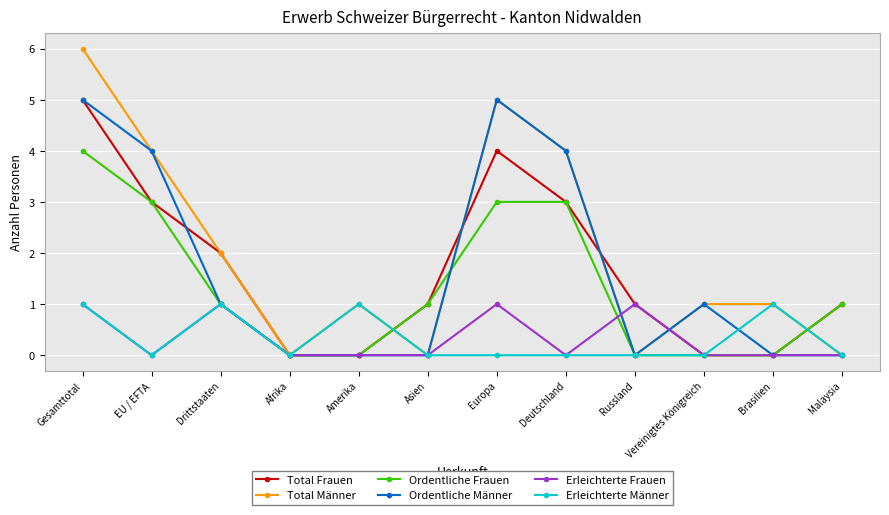

How many data points in Ordentliche Männer are less than 1?

6